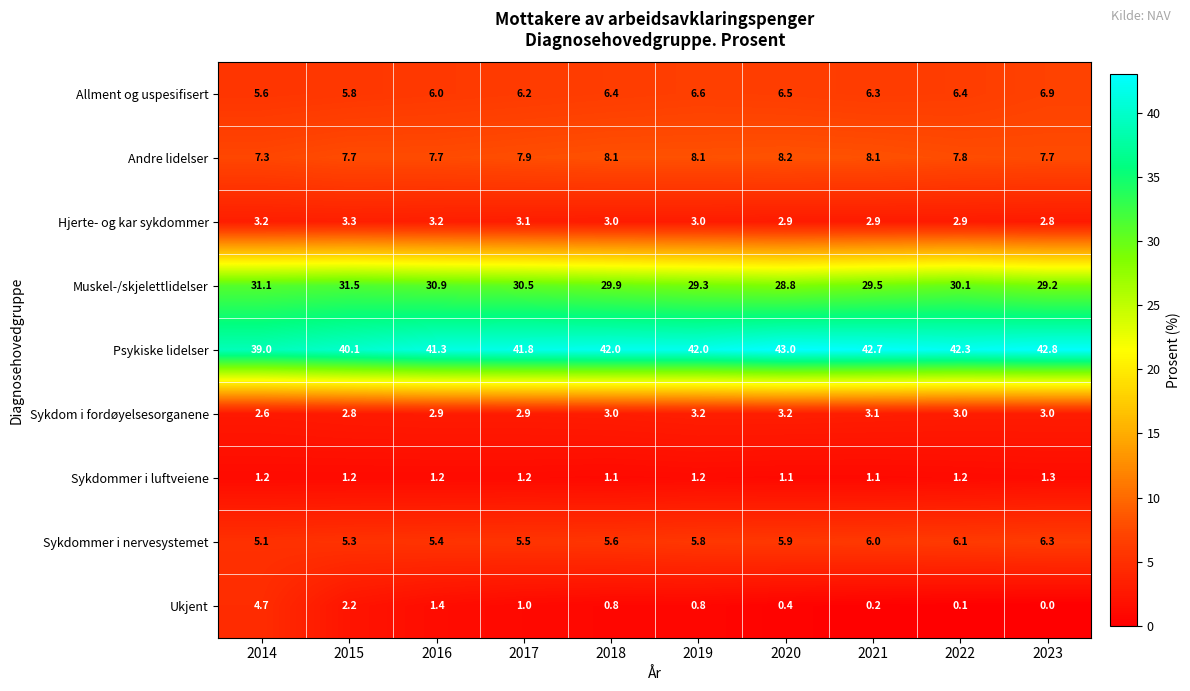

At which category is the sum across all series the highest?

2017